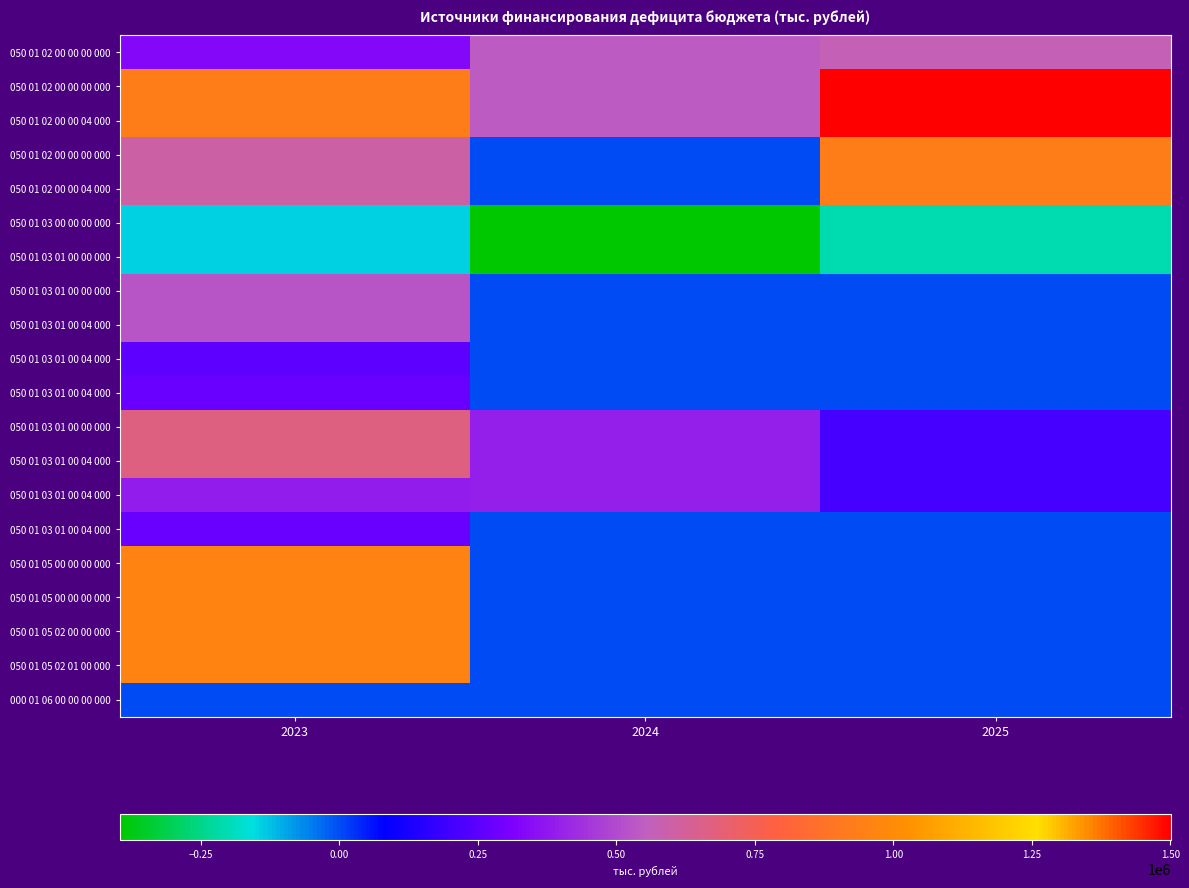

Count the number of categories in the chart.

3